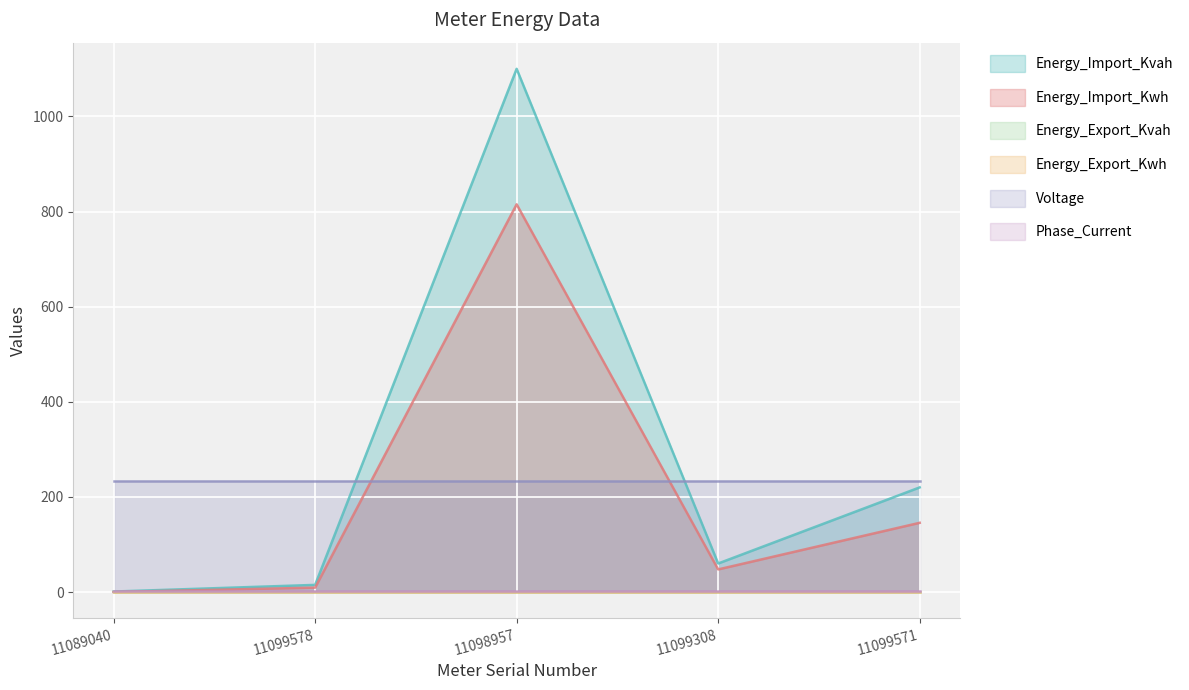

Which series has the largest total across all categories?

Energy_Import_Kvah